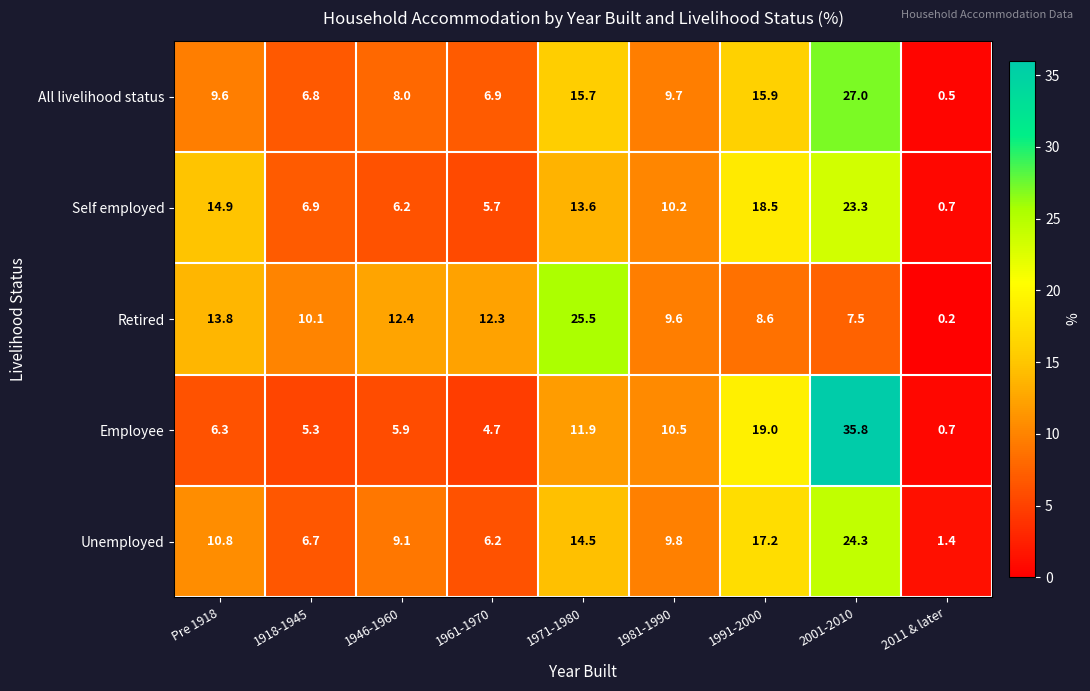

The All livelihood status series shows 9.7 at 1981-1990. True or false?

True